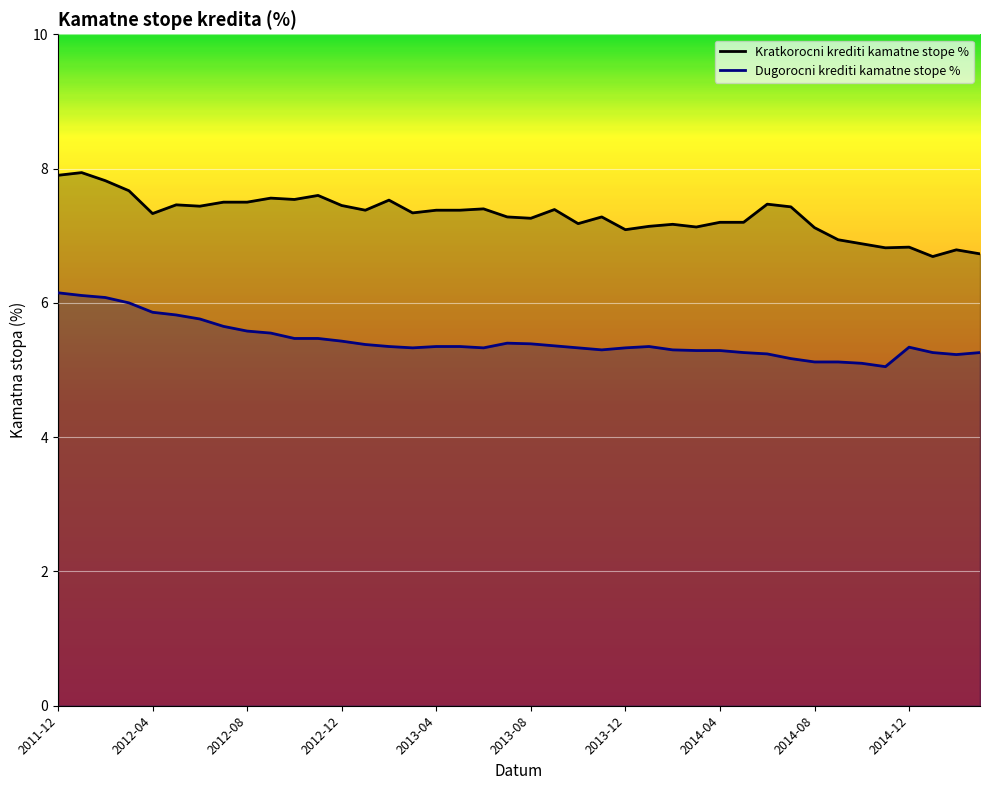

What is the value of the Dugorocni krediti kamatne stope % point at the 30th from the left?

5.3